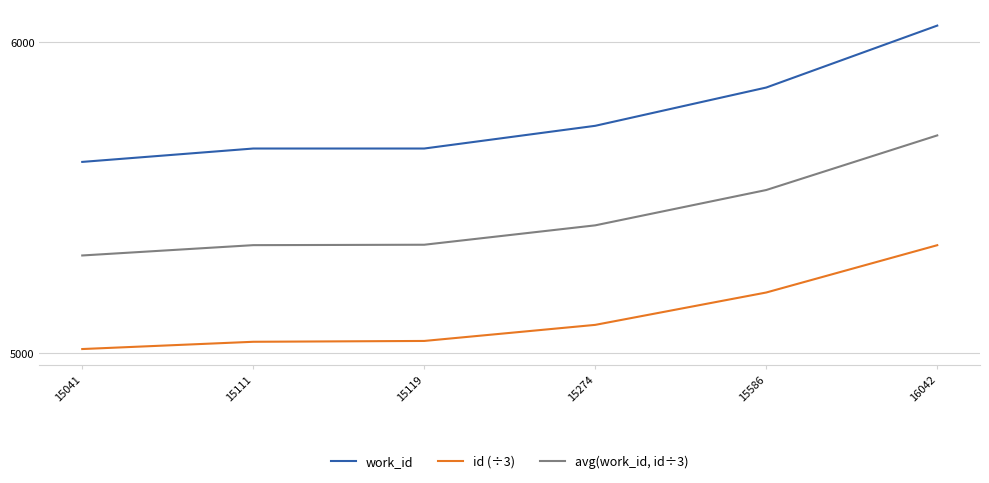

How many lines are shown in the chart?

3